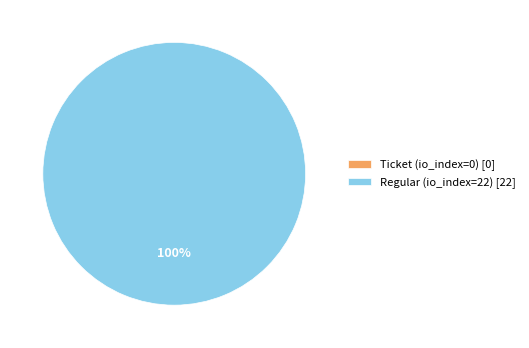

What percentage do Ticket (io_index=0) and Regular (io_index=22) together represent?

100.0%